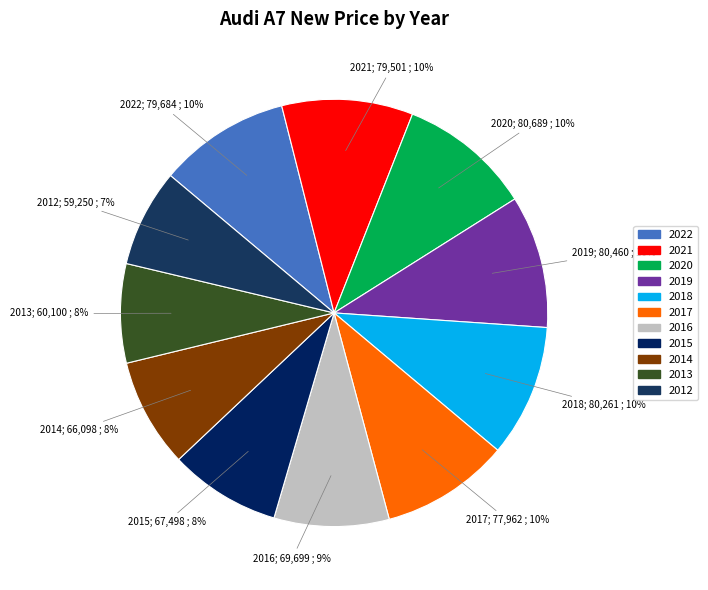

What percentage is the 2012 slice, to the nearest percent?

7%